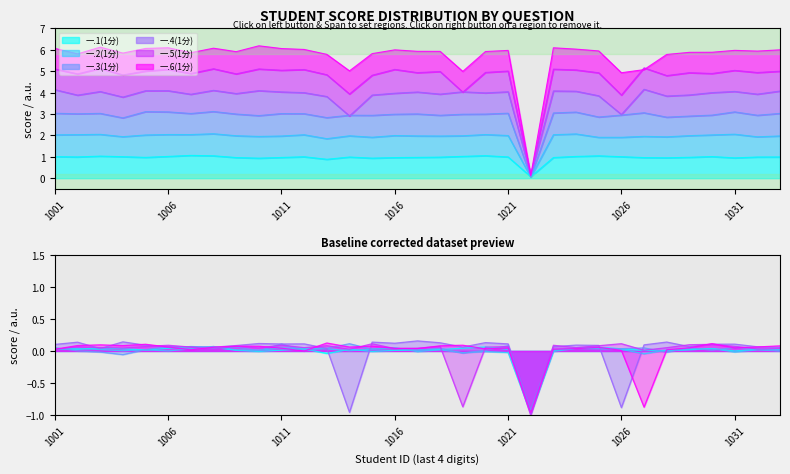

Which category has the highest value across all series?

2022161008